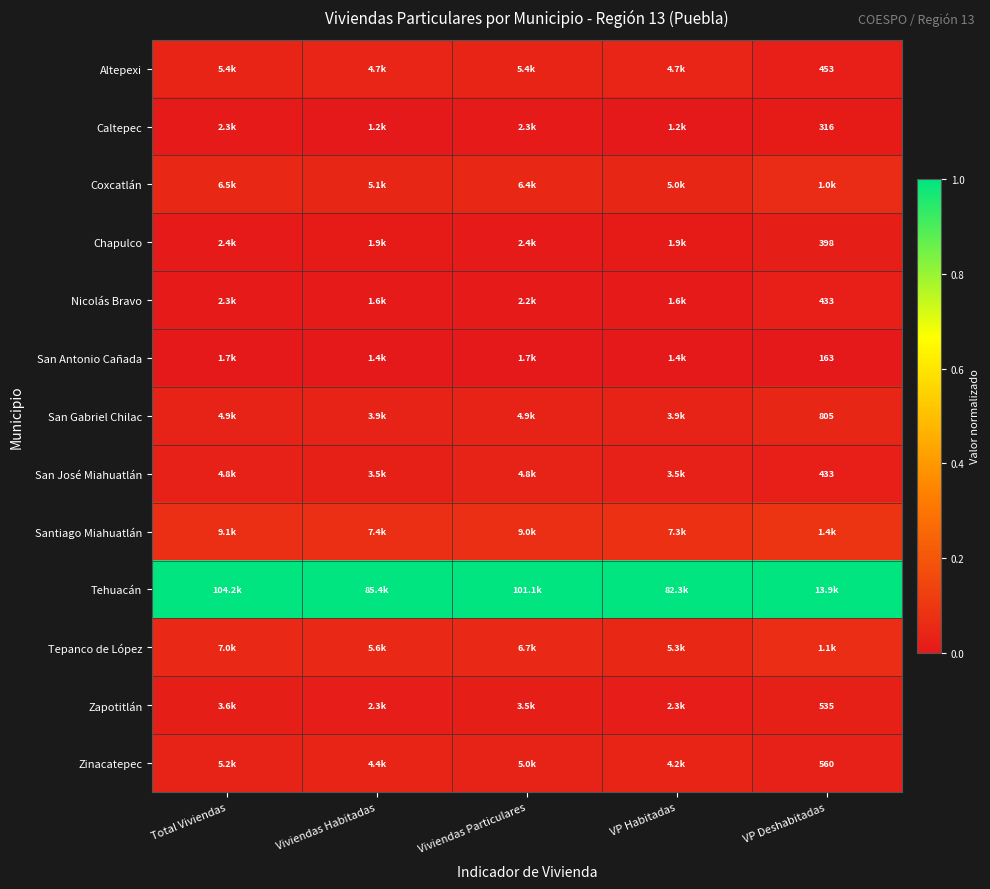

True or false: Coxcatlán has a value of 0.1 at VP Habitadas.

False